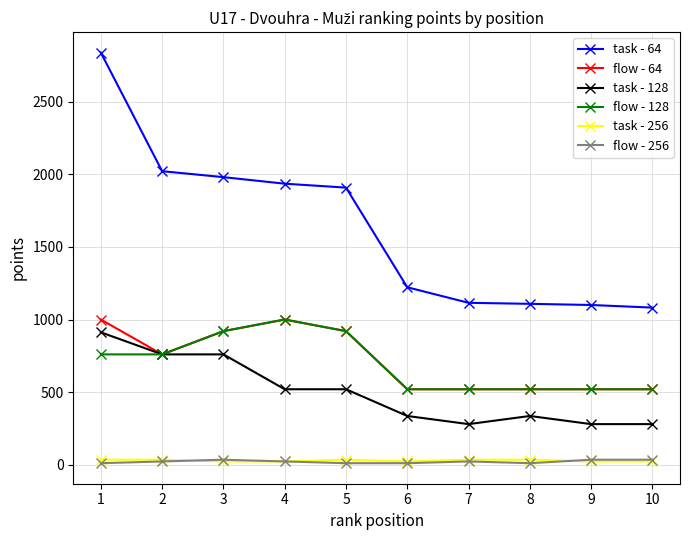

Which series has the widest spread of values?

task - 64